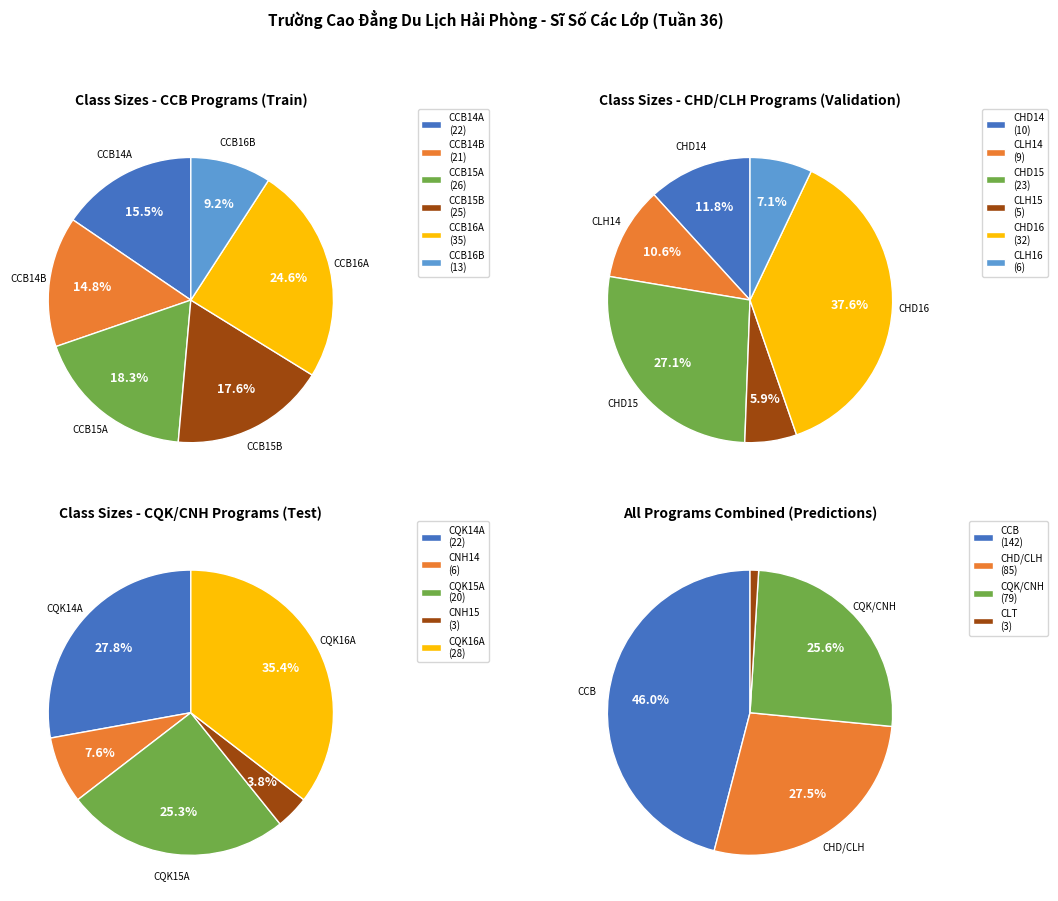

Is there a majority slice in this chart?

No